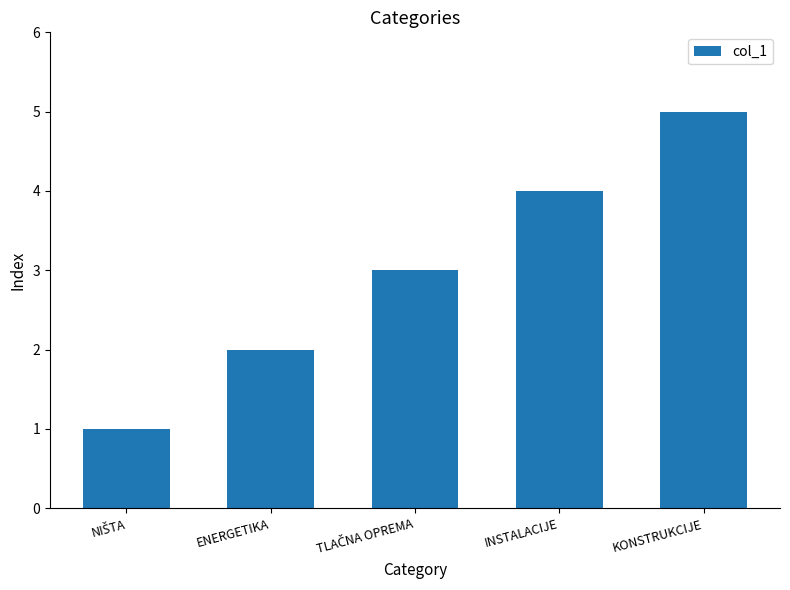

How many distinct data groups are displayed?

1